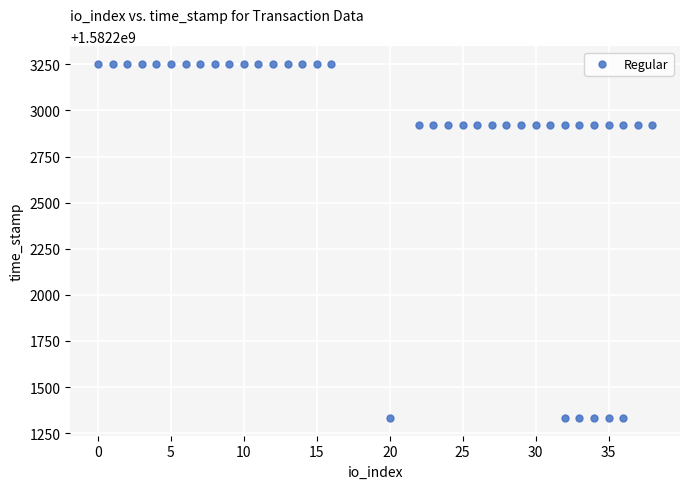

What is the range of X values (max minus min)?

38